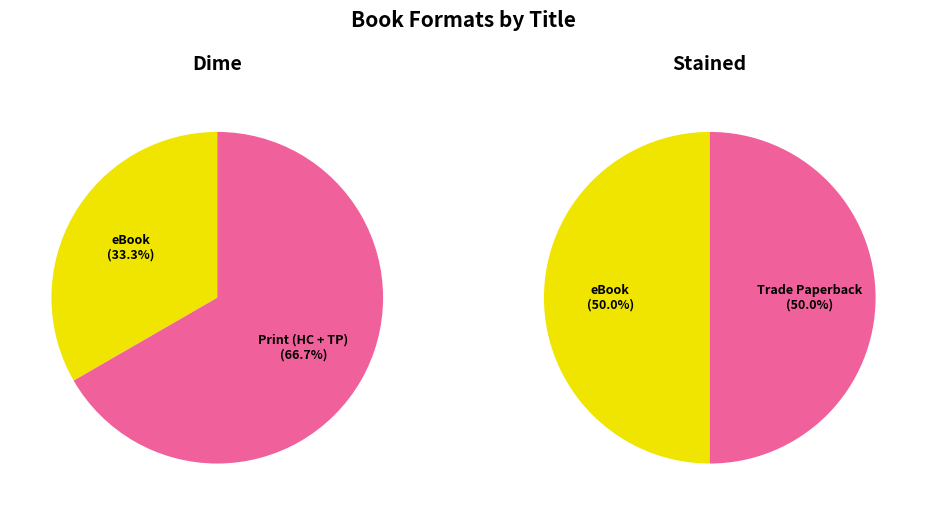

True or false: Stained accounts for 33% of the total.

True